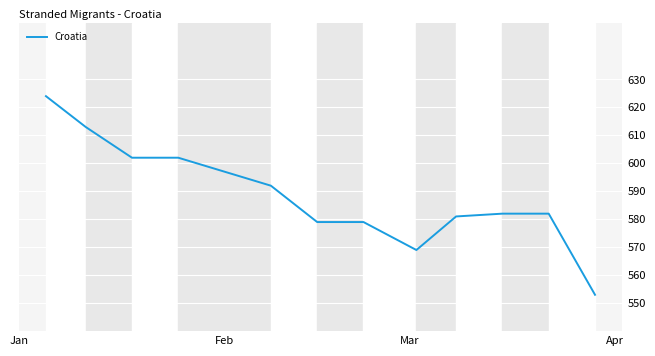

What is the smallest value displayed?

553